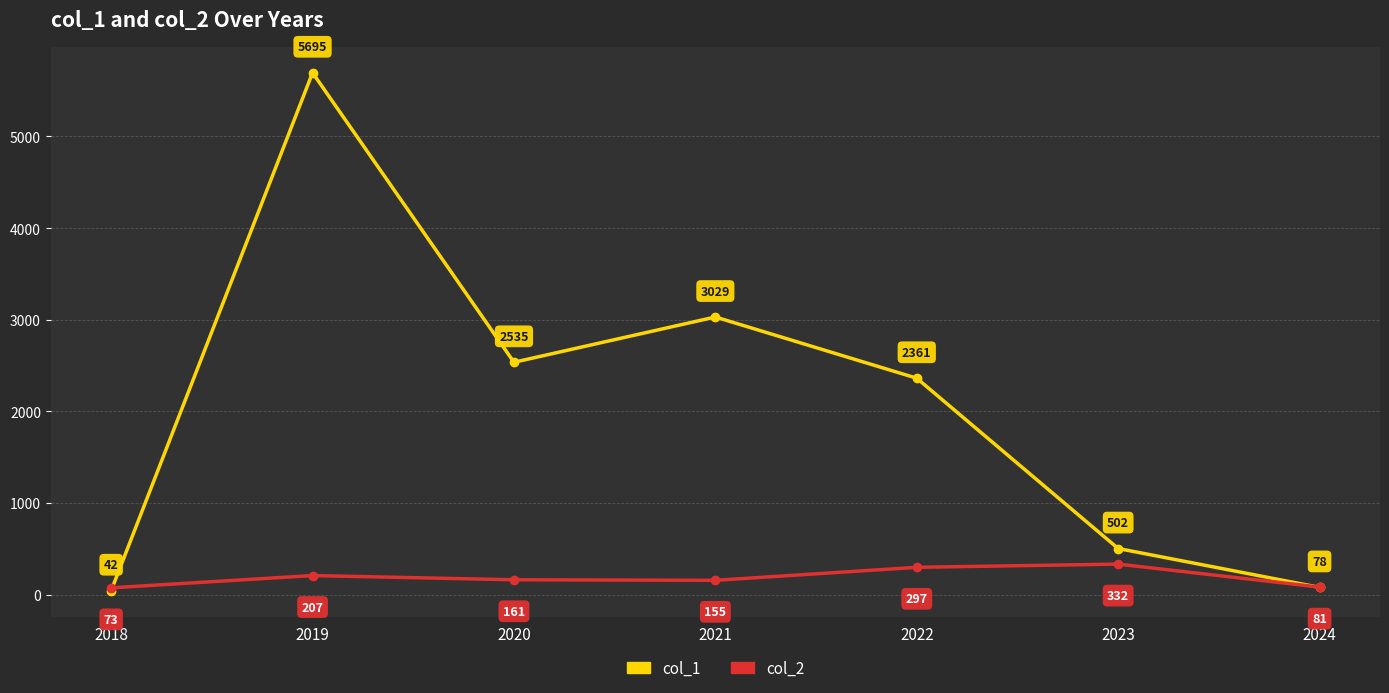

At which category is the sum across all series the highest?

2019